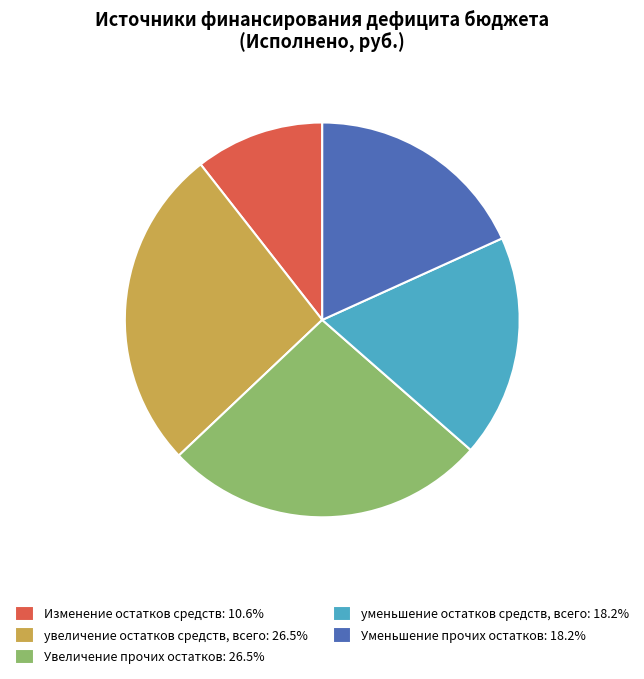

Is the sum of уменьшение остатков средств, всего: 18.2% and Изменение остатков средств: 10.6% greater than half?

No